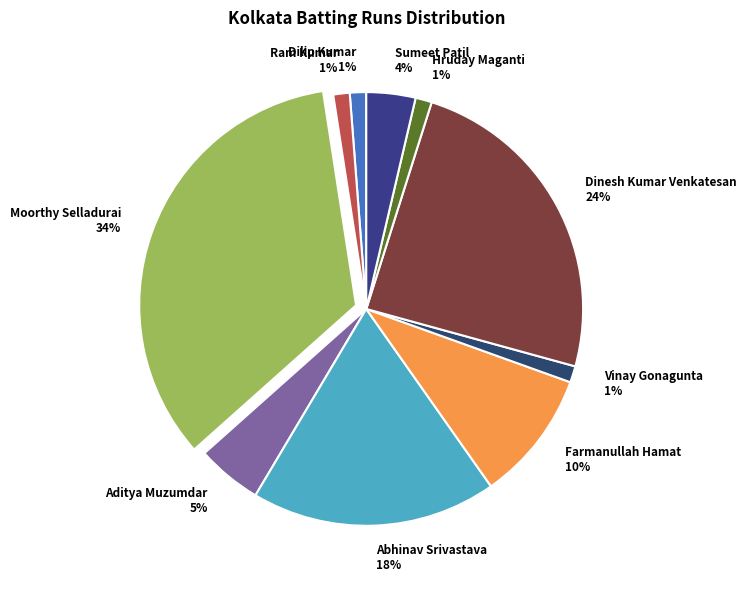

To the nearest percent, what percentage of the pie is Dilip Kumar?

1%